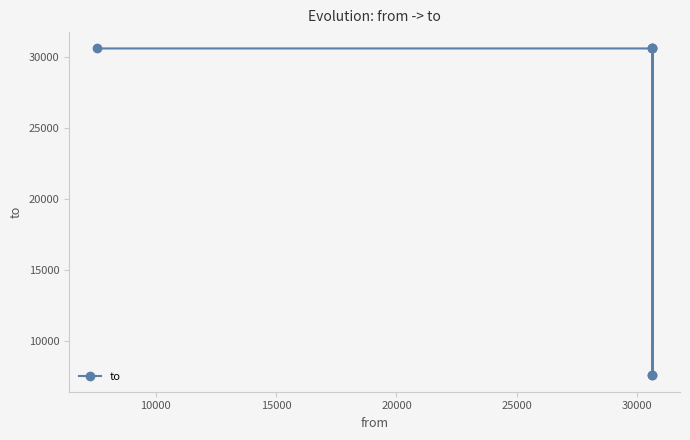

What is the average value?

22930